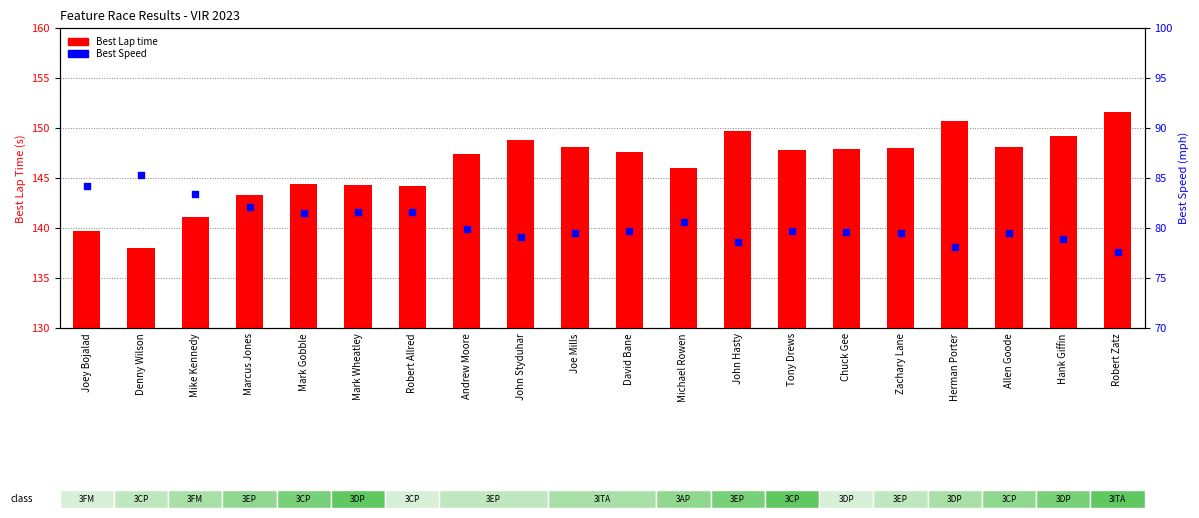

Which series contains the lowest Y value?

Best Speed